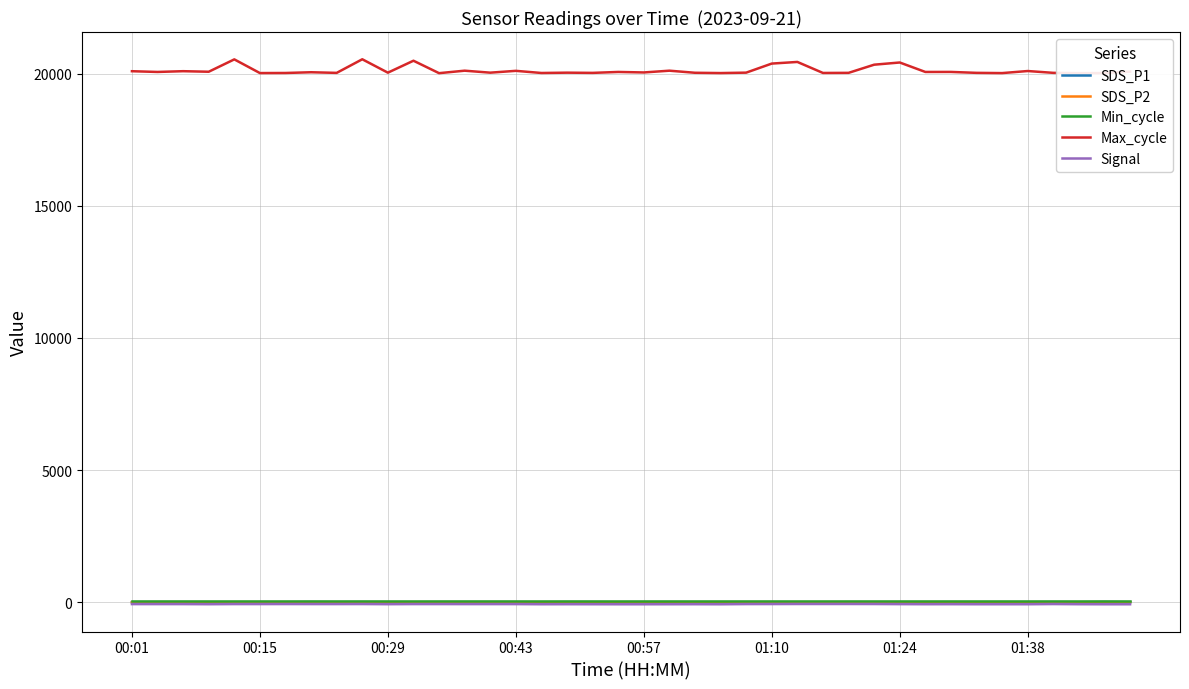

True or false: SDS_P1 has a value of 4.1 at 00:57.

True